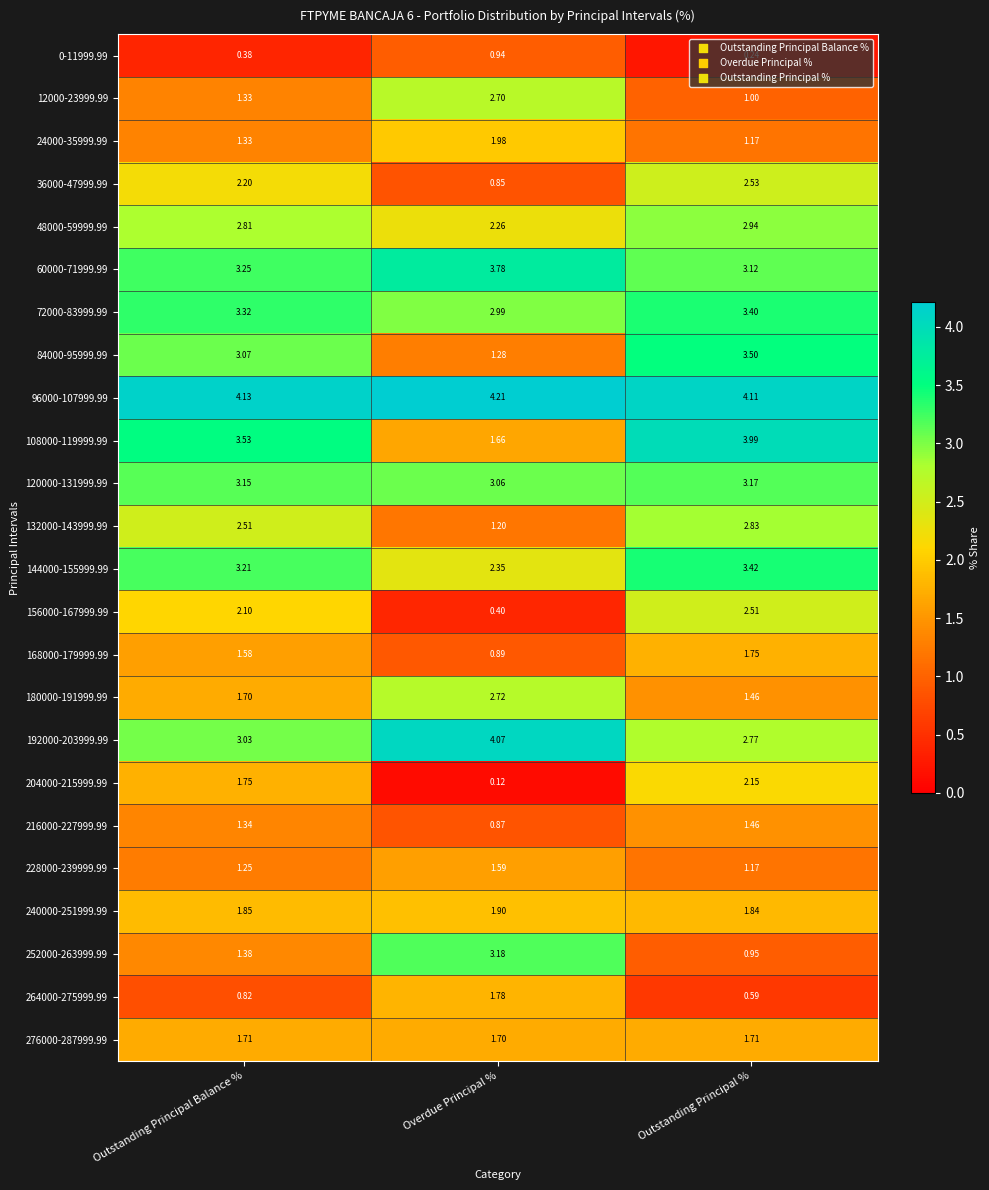

What is the maximum value shown in the chart?

4.2